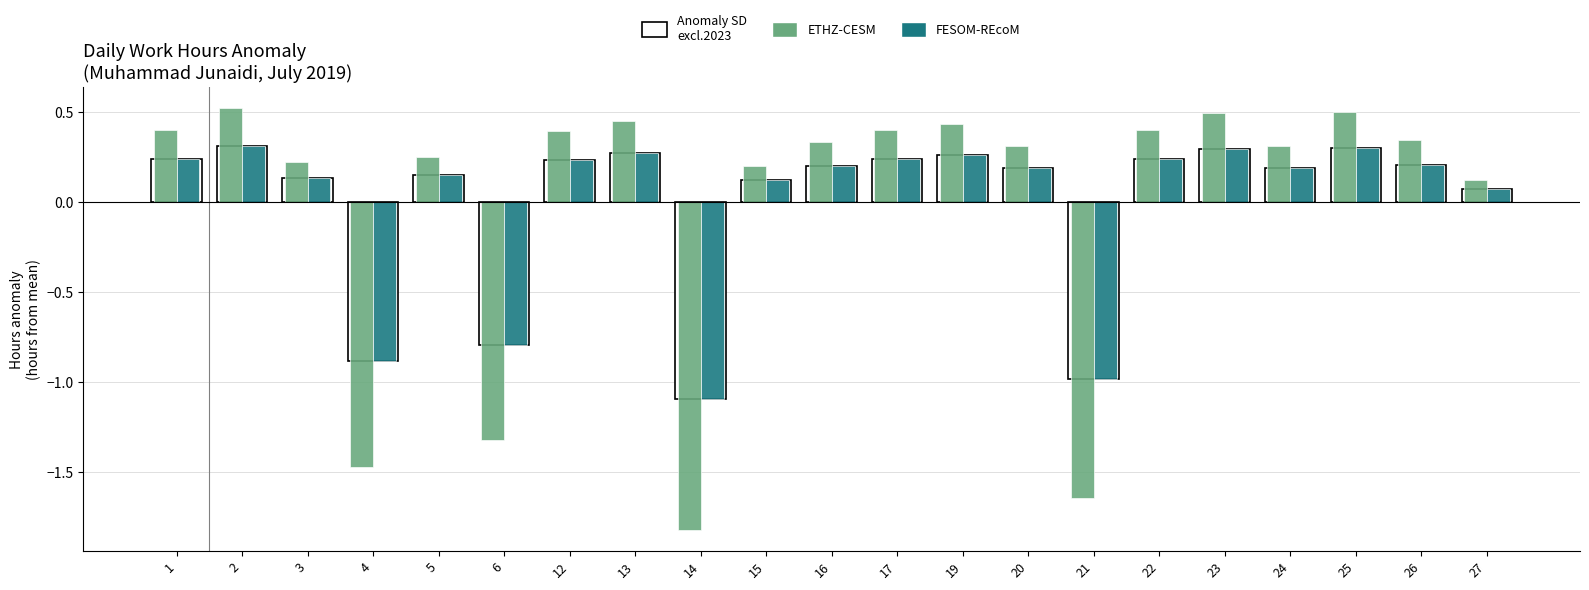

How many positive values does the Anomaly SD excl.2023 series have?

17